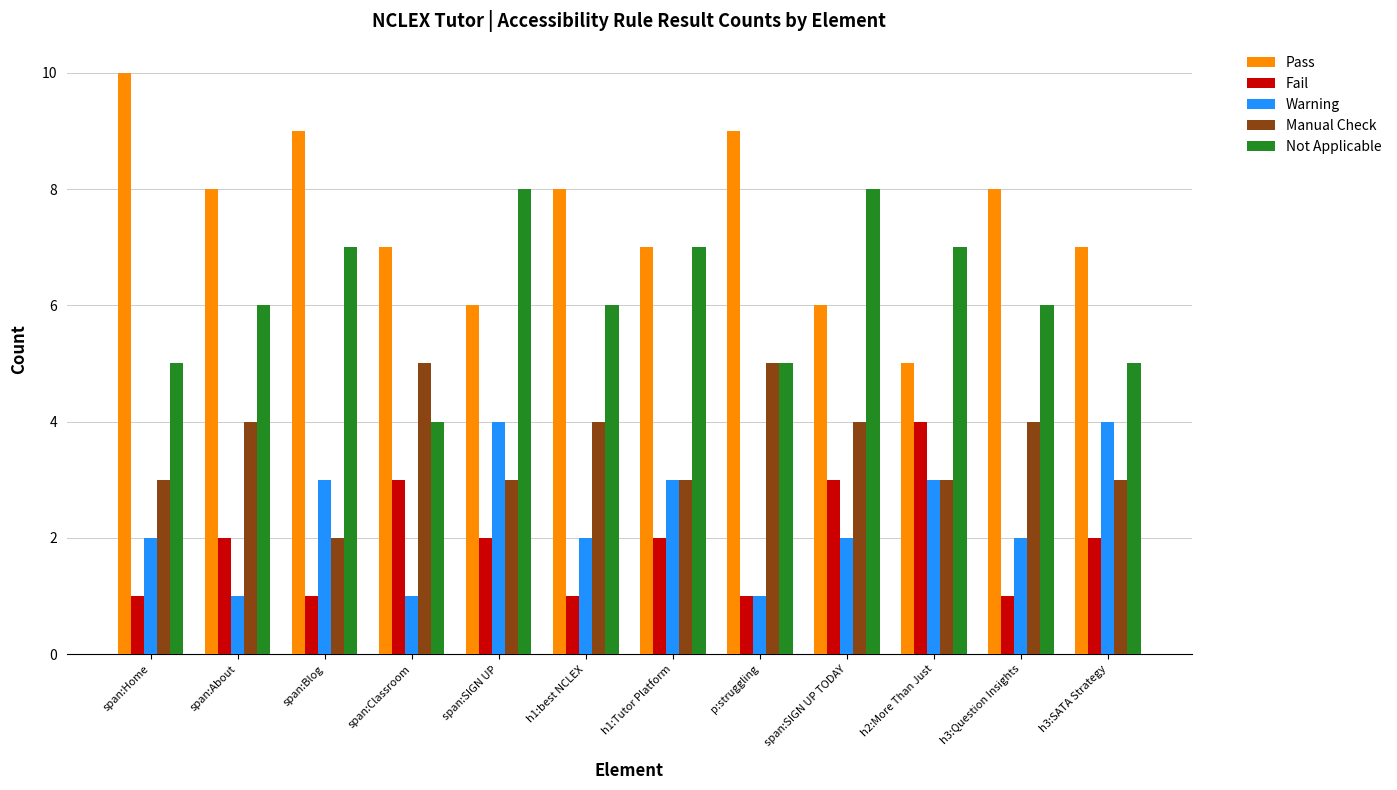

What is the lowest value of the Fail series?

1